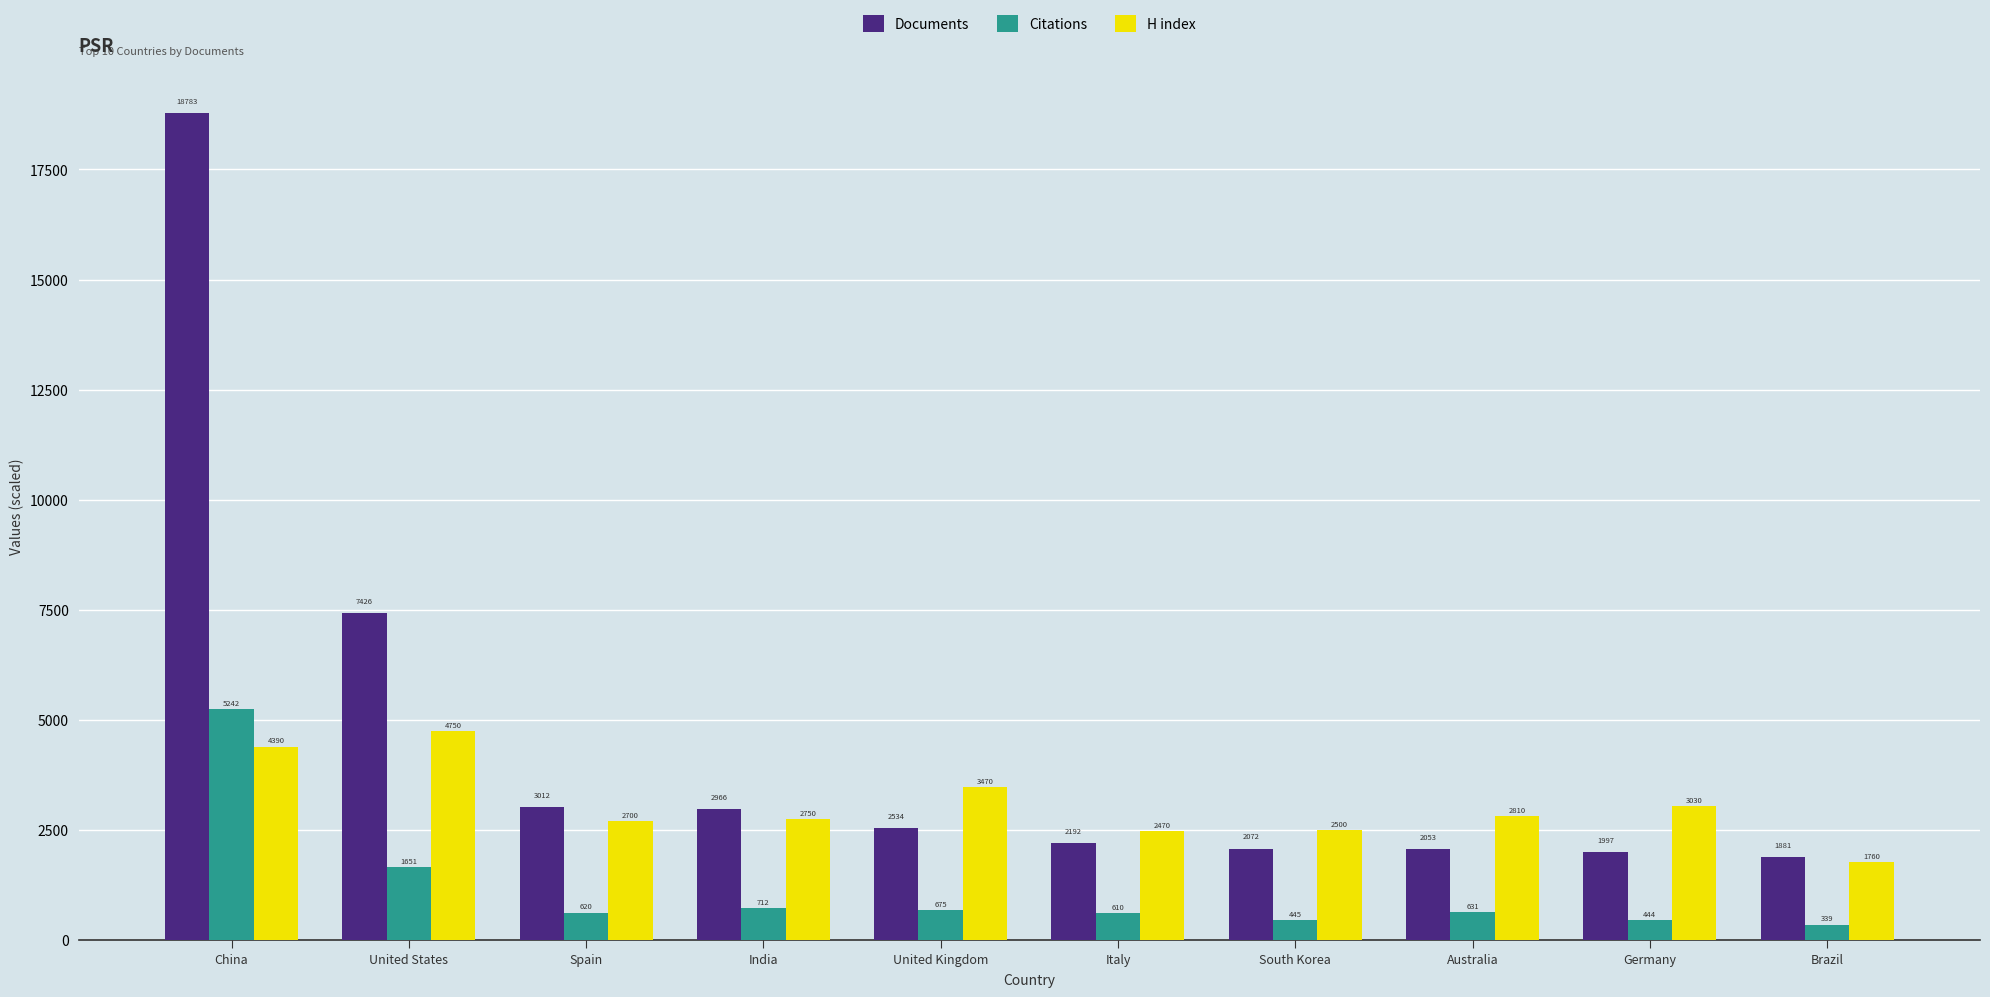

What is the difference between the second highest and minimum values in the H index series?

2630.0